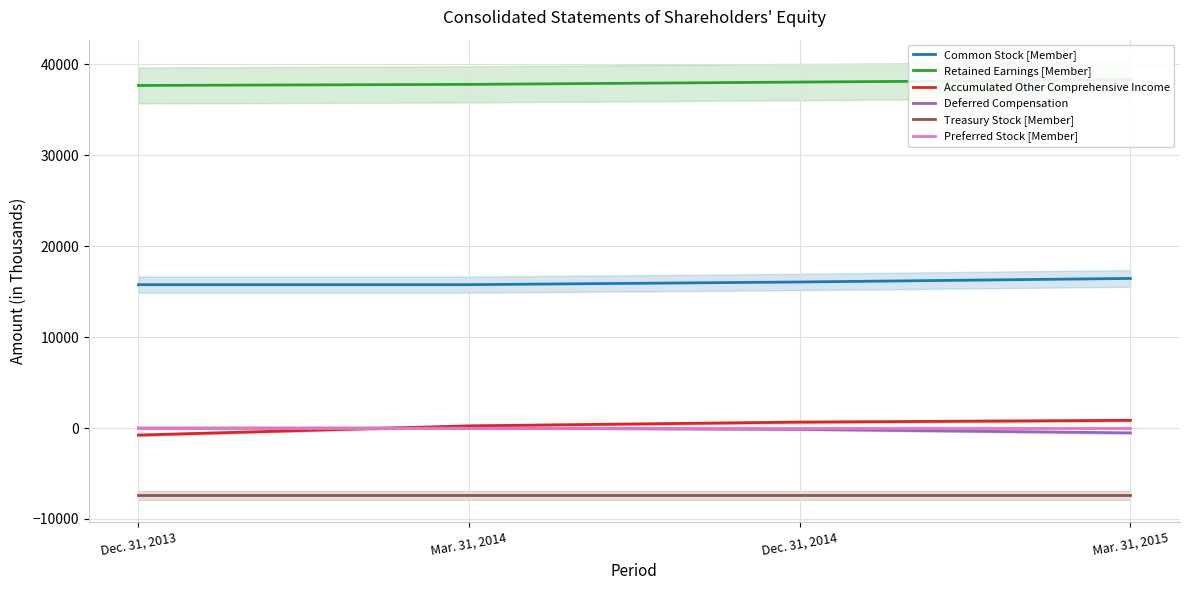

At which category is the sum across all series the highest?

Mar. 31, 2015